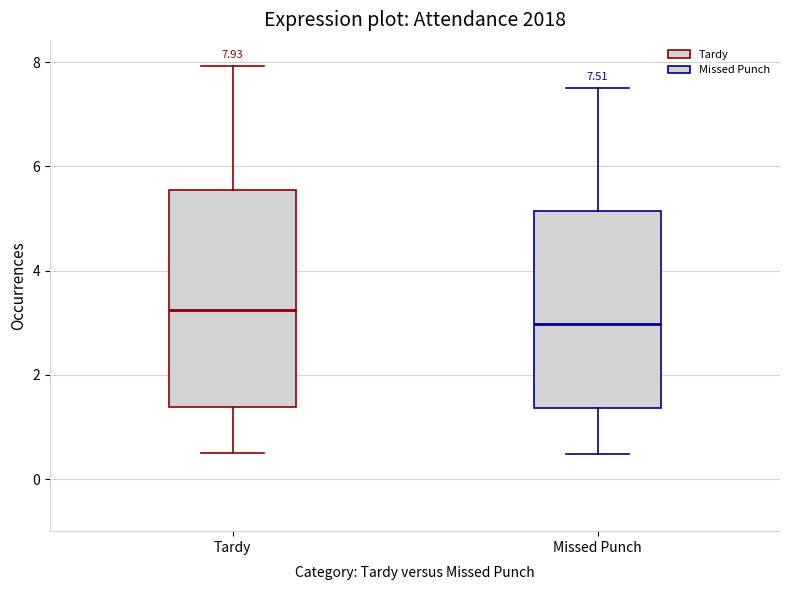

Which box's median line is the lowest?

Missed Punch